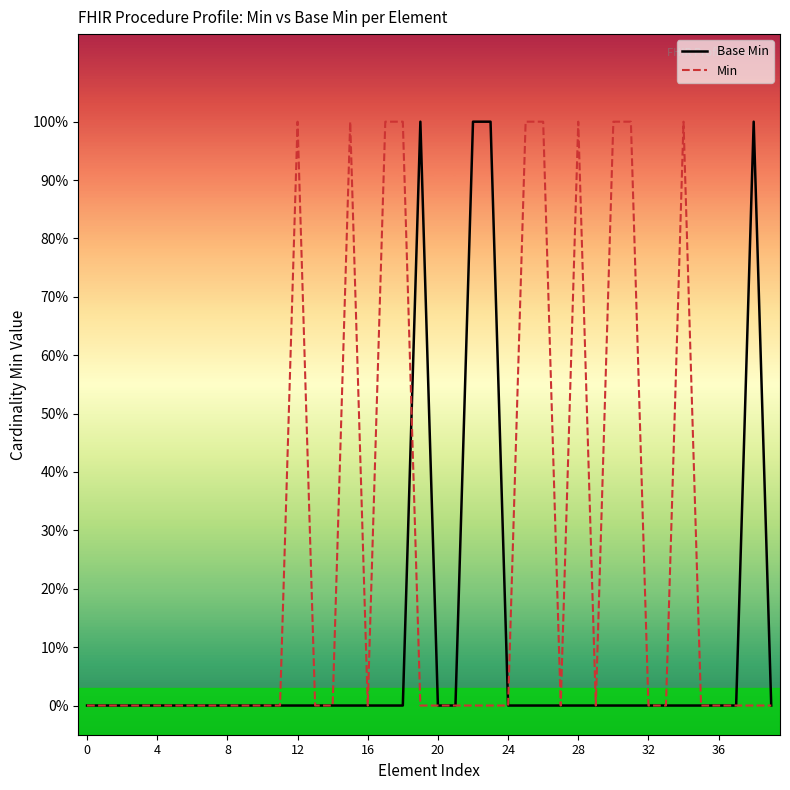

Between which two adjacent categories do Min and Base Min first intersect?

18 and 19